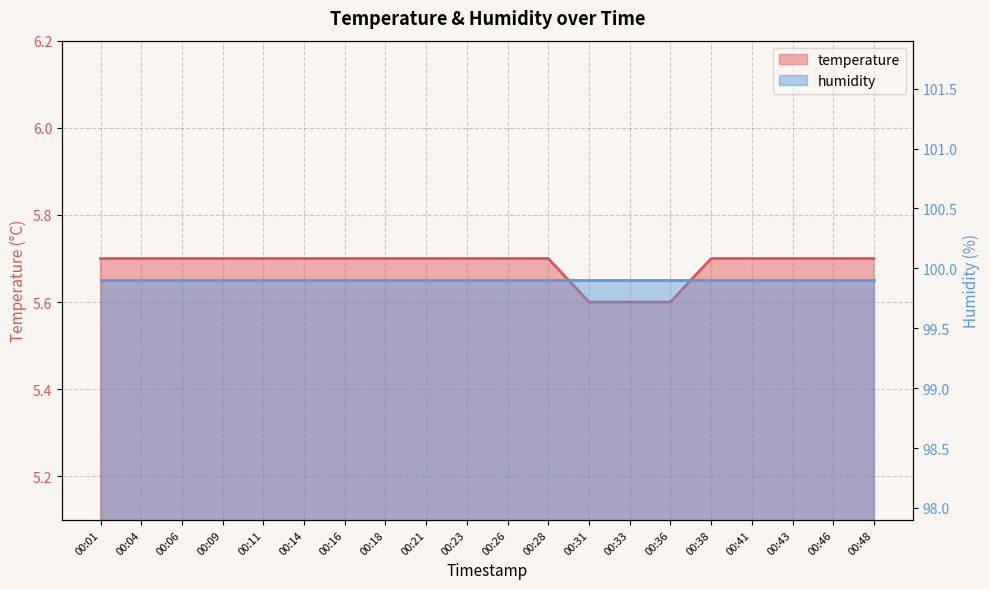

List the labels in order of value, smallest first.

00:31, 00:33, 00:36, 00:01, 00:04, 00:06, 00:09, 00:11, 00:14, 00:16, 00:18, 00:21, 00:23, 00:26, 00:28, 00:38, 00:41, 00:43, 00:46, 00:48